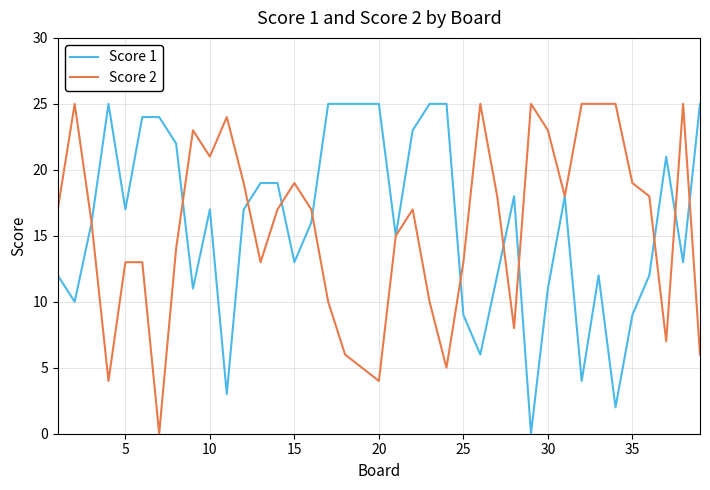

The Score 1 series shows 39 at 20. True or false?

False